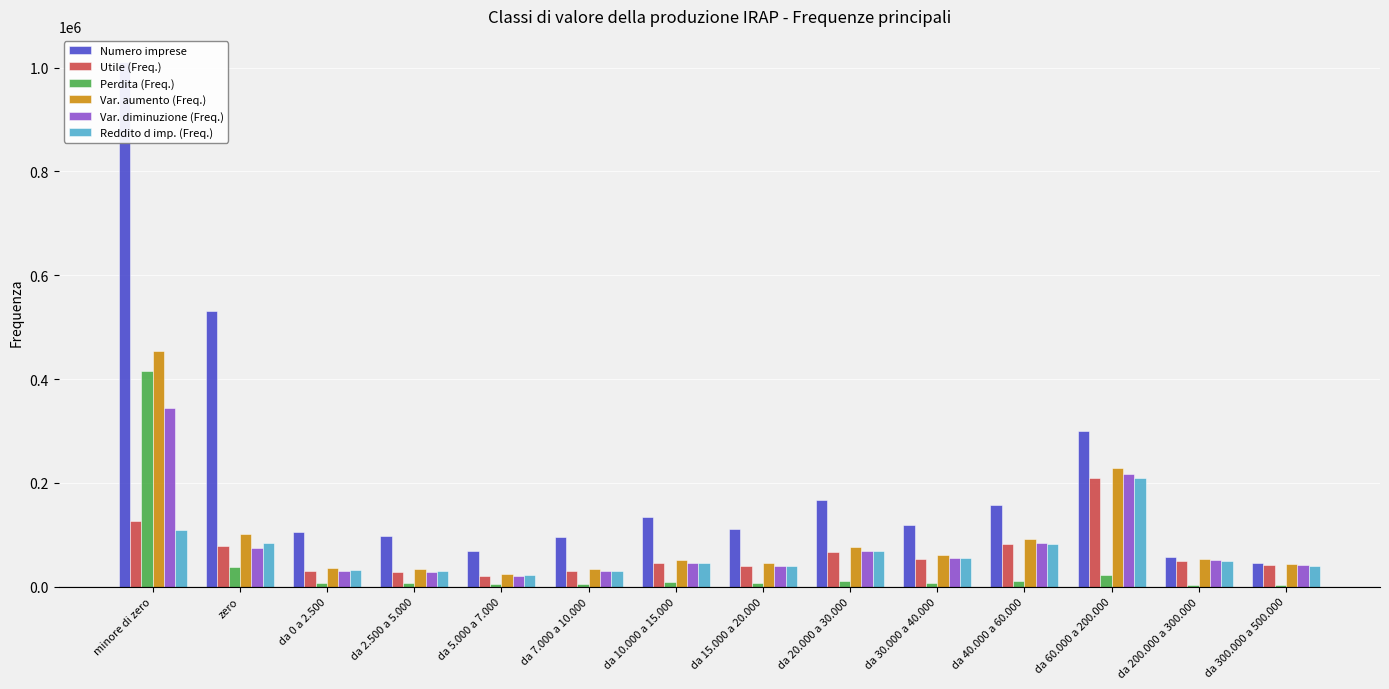

Is it true that Perdita (Freq.) equals 3102 at da 0 a 2.500?

False